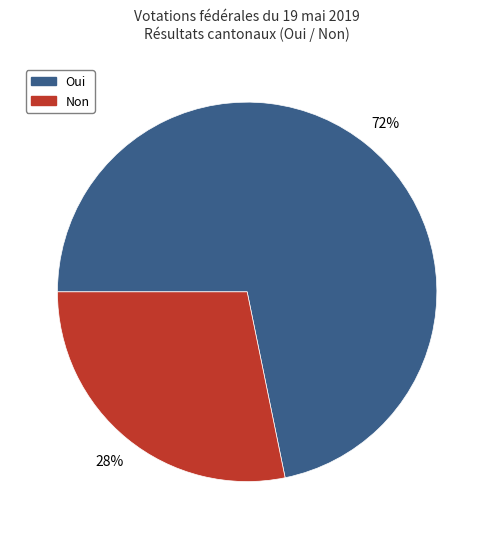

To the nearest percent, what is the difference between the largest and smallest slice percentages?

44%